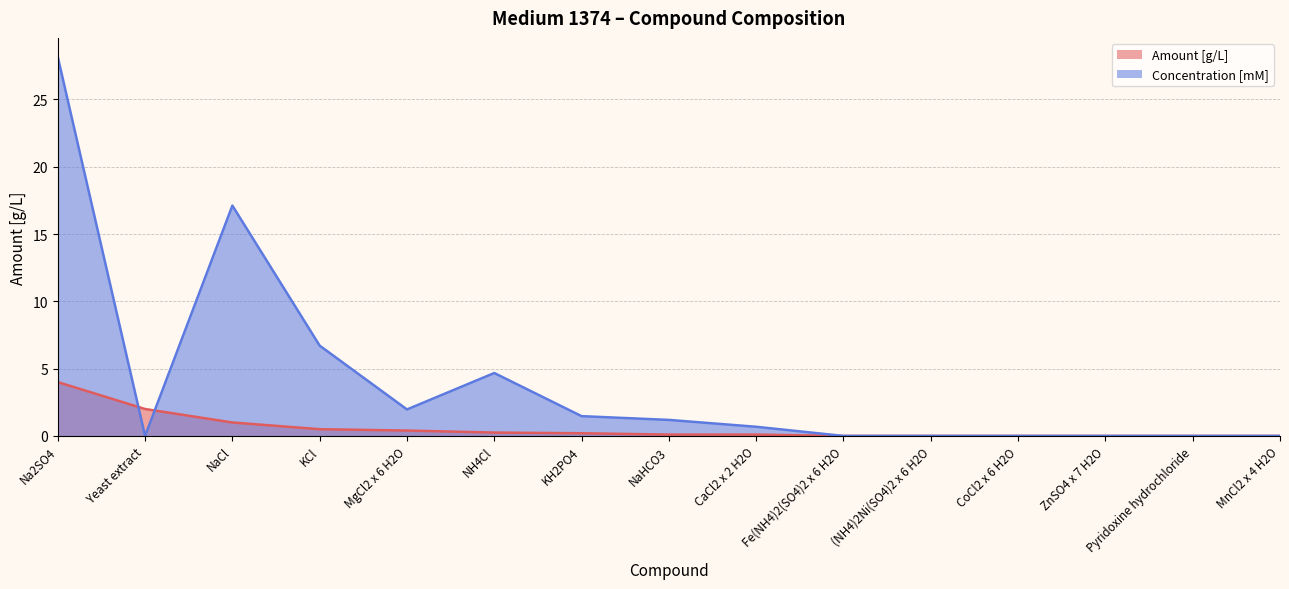

How many interior local peaks does the Concentration [mM] series have?

3